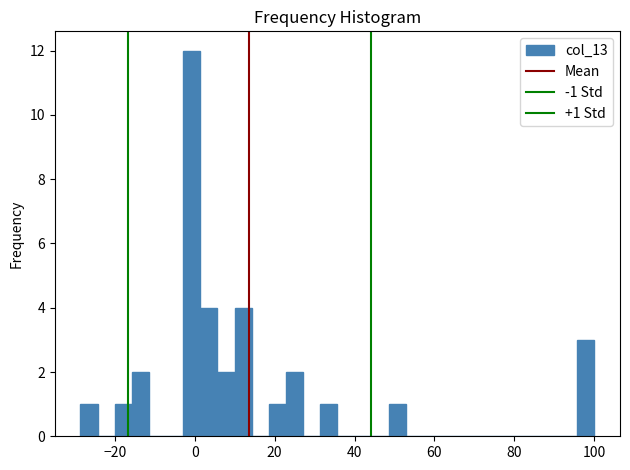

Around what value on the x-axis is the tallest bar? Give the approximate position of its centre, as read against the axis.

0